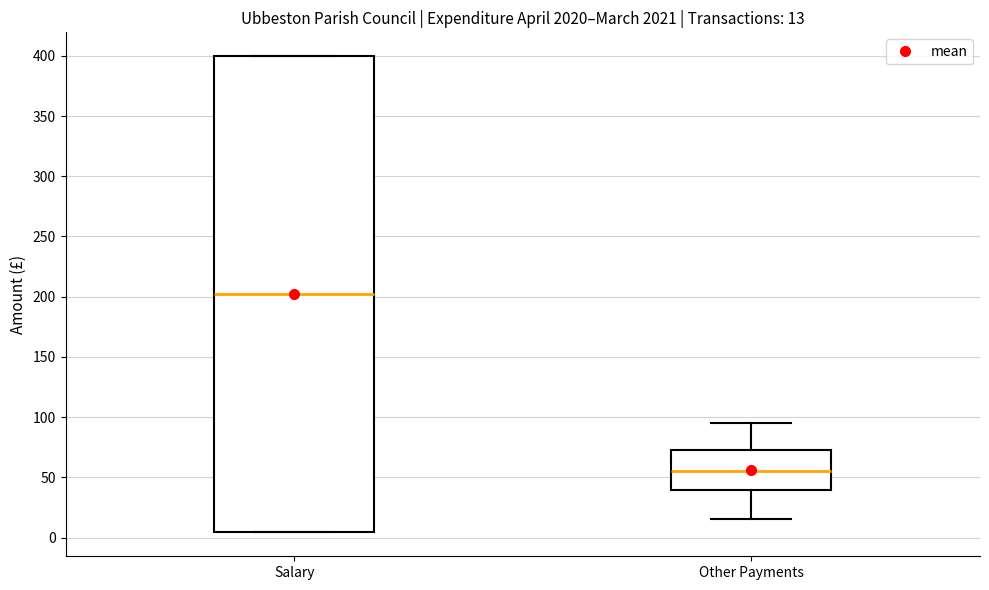

Comparing the boxes themselves (not the whiskers), which one is the tallest?

Salary